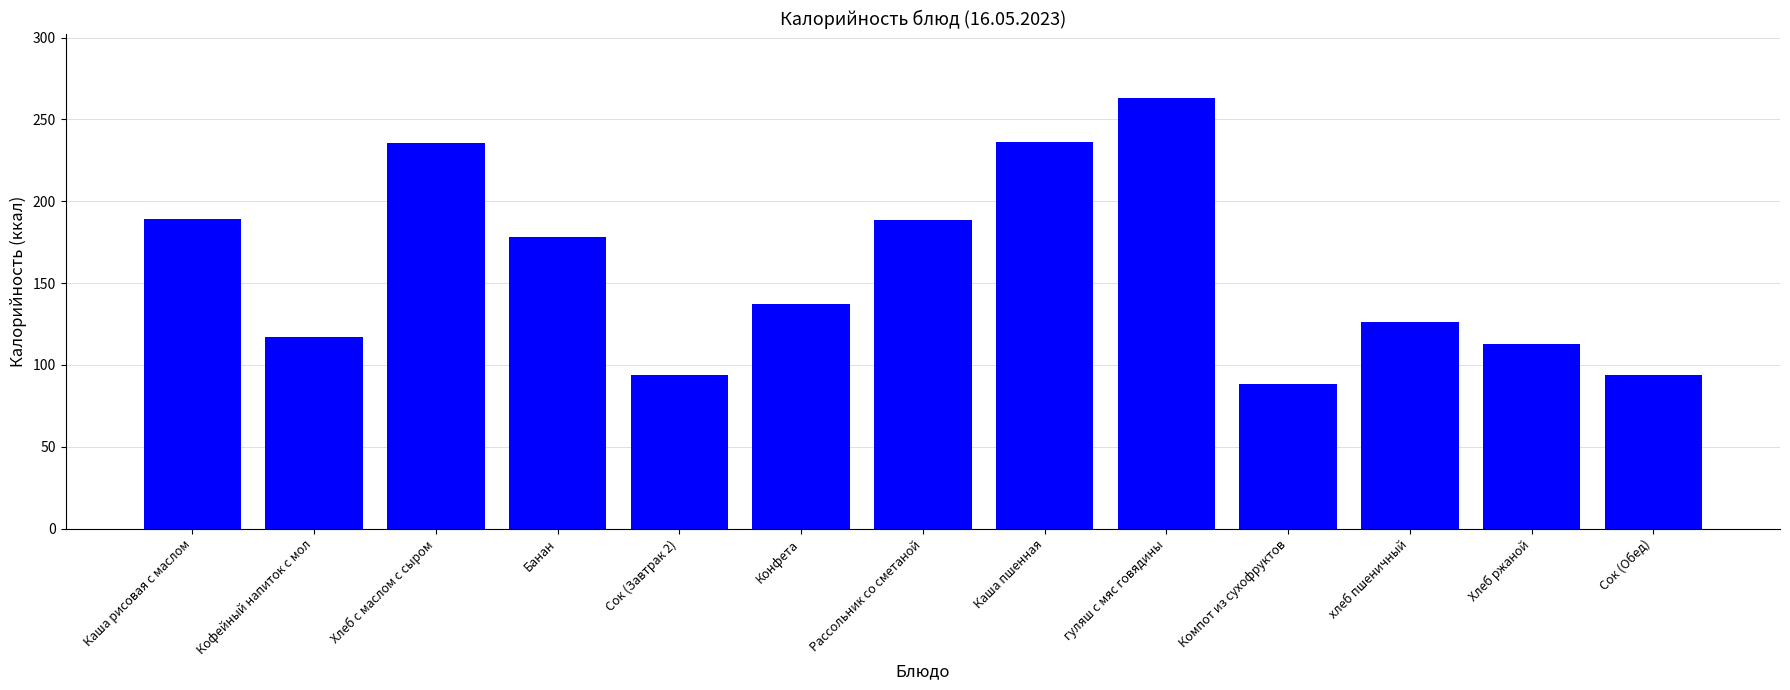

The value at Хлеб с маслом с сыром is 358.8. True or false?

False